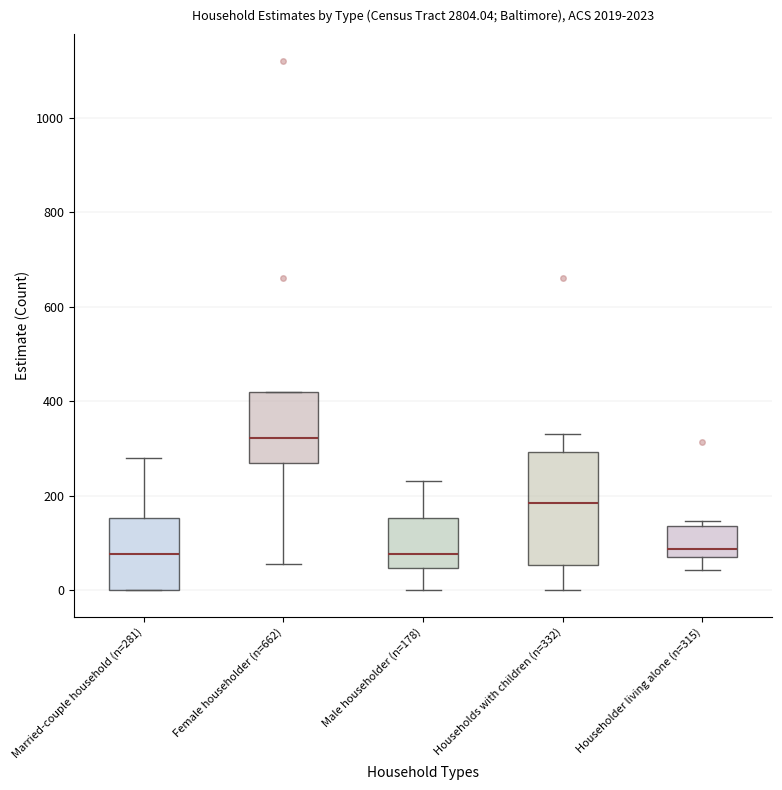

Reading left to right, read every box against the y-axis: the position of its median line, the range the box covers, and the ends of its whiskers. The values are not printed on the chart, so give them approximately, as read against the axis.

Married-couple household (n=281): median 80, box 0 to 160, whiskers 0 to 280
Female householder (n=662): median 320, box 280 to 420, whiskers 60 to 420
Male householder (n=178): median 80, box 40 to 160, whiskers 0 to 240
Households with children (n=332): median 180, box 60 to 300, whiskers 0 to 340
Householder living alone (n=315): median 80 (just above the box's lower edge), box 80 to 140, whiskers 40 to 140 (just above the box's upper edge)